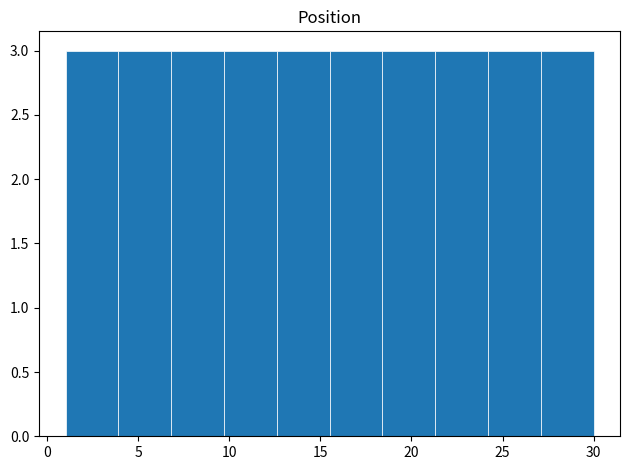

Reading left to right, list every bar in this chart as the range it spans on the x-axis followed by its height. Neither the bar edges nor the heights are printed on the chart, so give them approximately, as read against the axes.

1.0 to 3.9: 3
3.9 to 6.8: 3
6.8 to 9.7: 3
9.7 to 12.6: 3
12.6 to 15.5: 3
15.5 to 18.4: 3
18.4 to 21.3: 3
21.3 to 24.2: 3
24.2 to 27.1: 3
27.1 to 30.0: 3